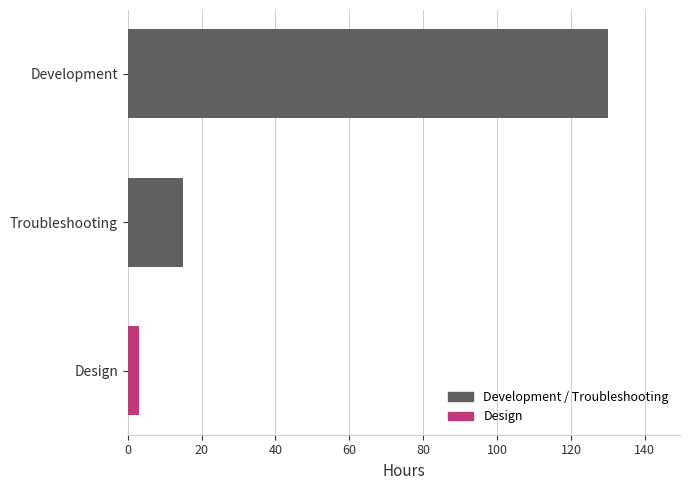

The value at Development is 130. True or false?

True